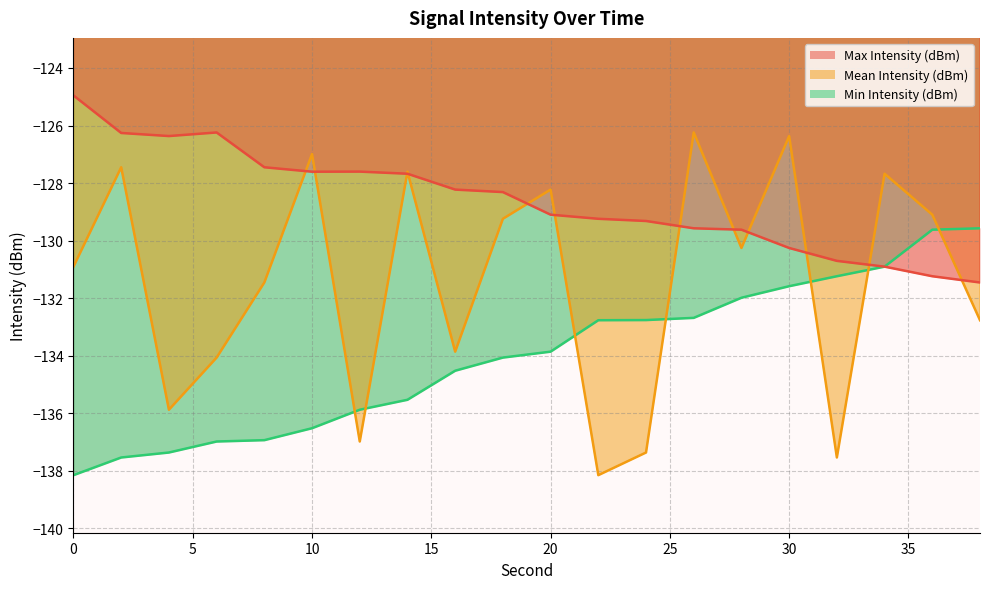

The value of Max Intensity (dBm) at 30 is -130.3. True or false?

True